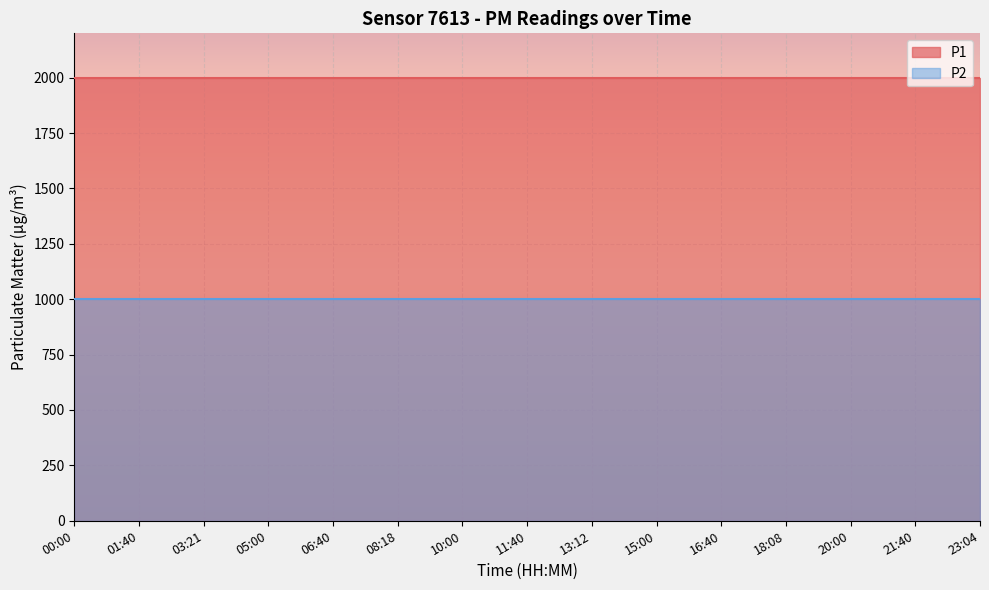

True or false: P2 has more than 2 interior local peaks.

False